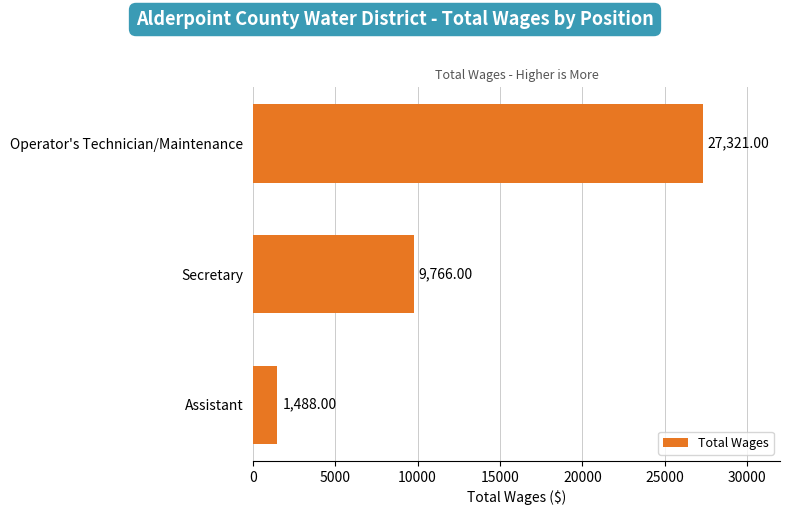

What is the difference between the maximum and minimum values?

25833